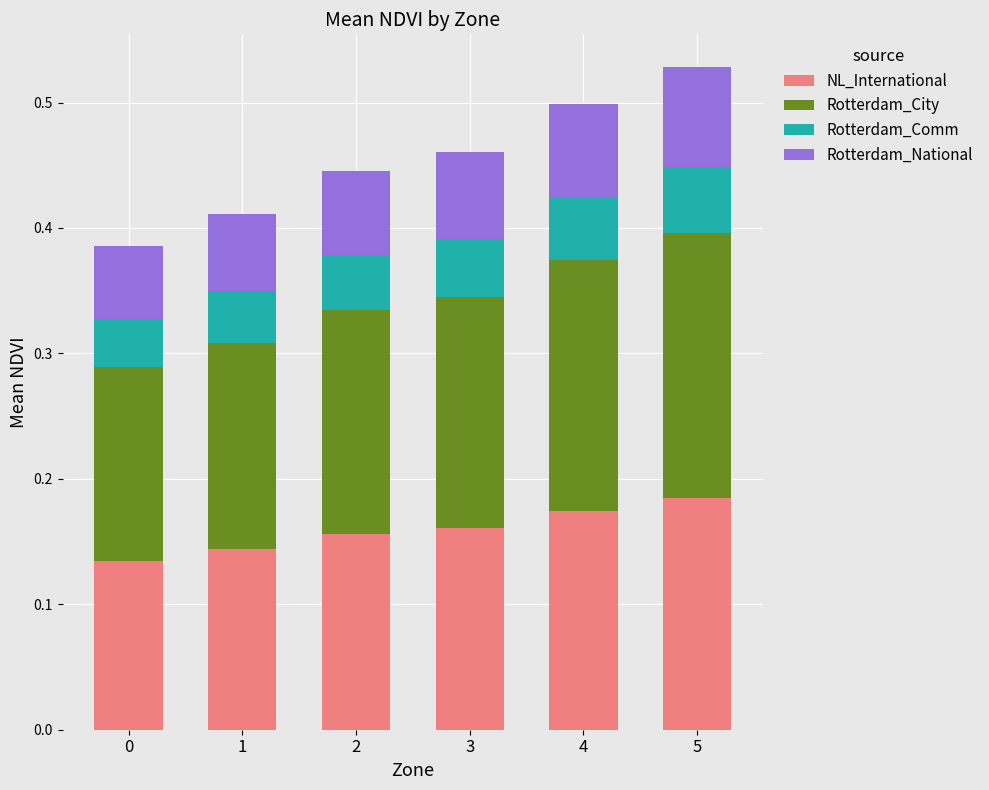

The value of NL_International at 4 is 0.2. True or false?

True